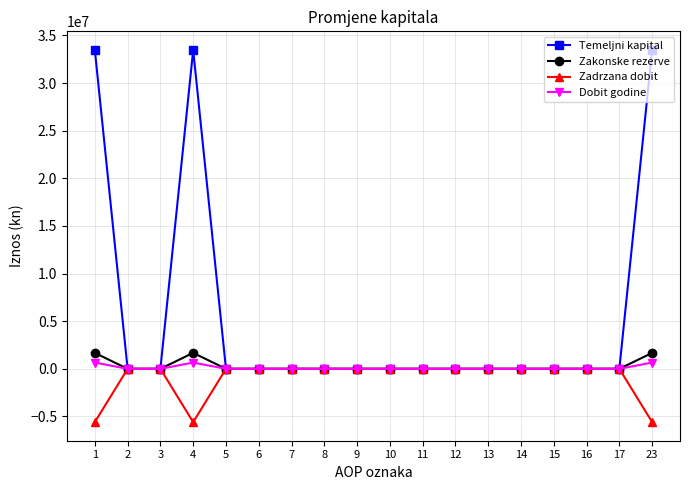

Which series has the largest total across all categories?

Temeljni kapital